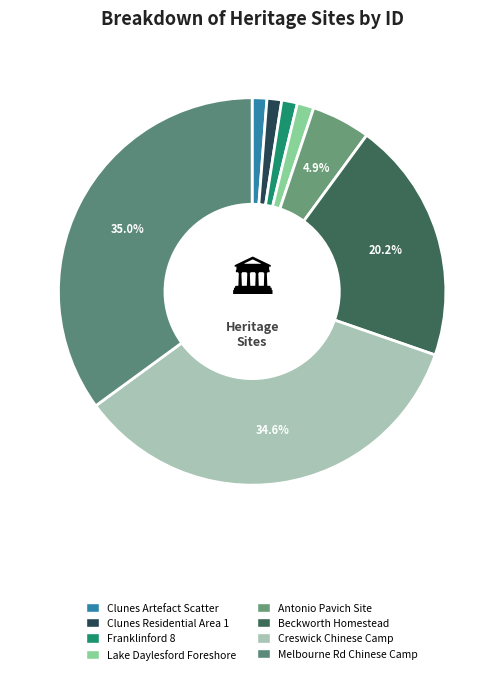

To the nearest percent, what is the difference between the largest and smallest slice percentages?

34%